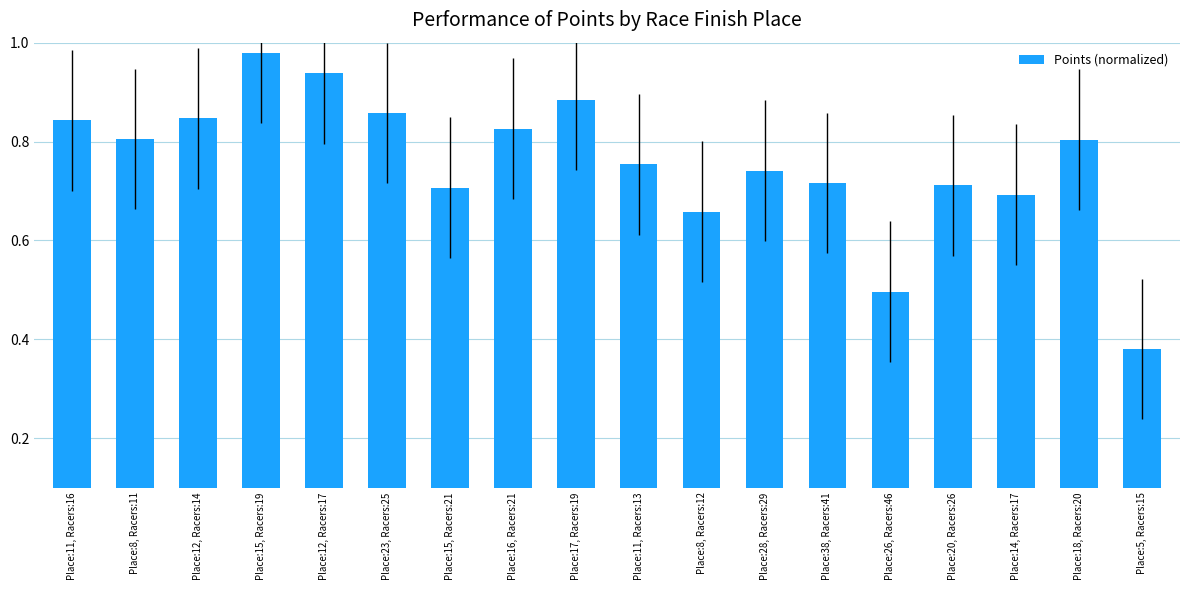

Count the number of data series in this chart.

1